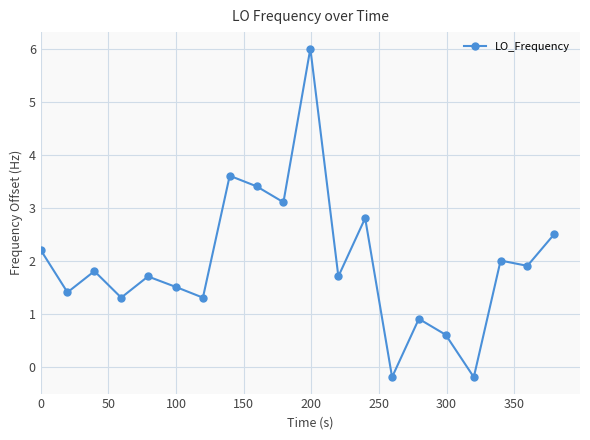

Does the chart display data point markers on the line(s)?

Yes